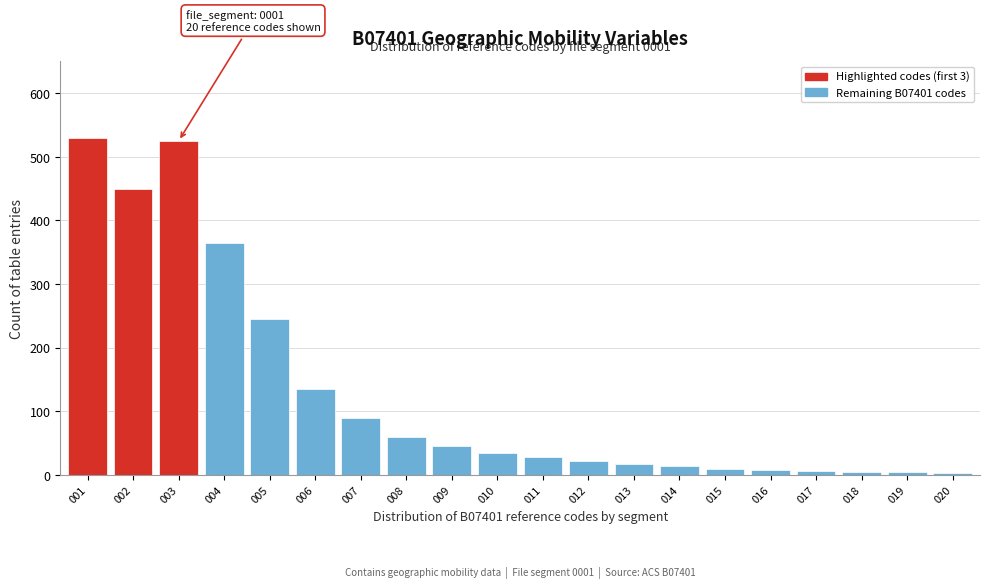

True or false: the data shows 14 at 014.

True